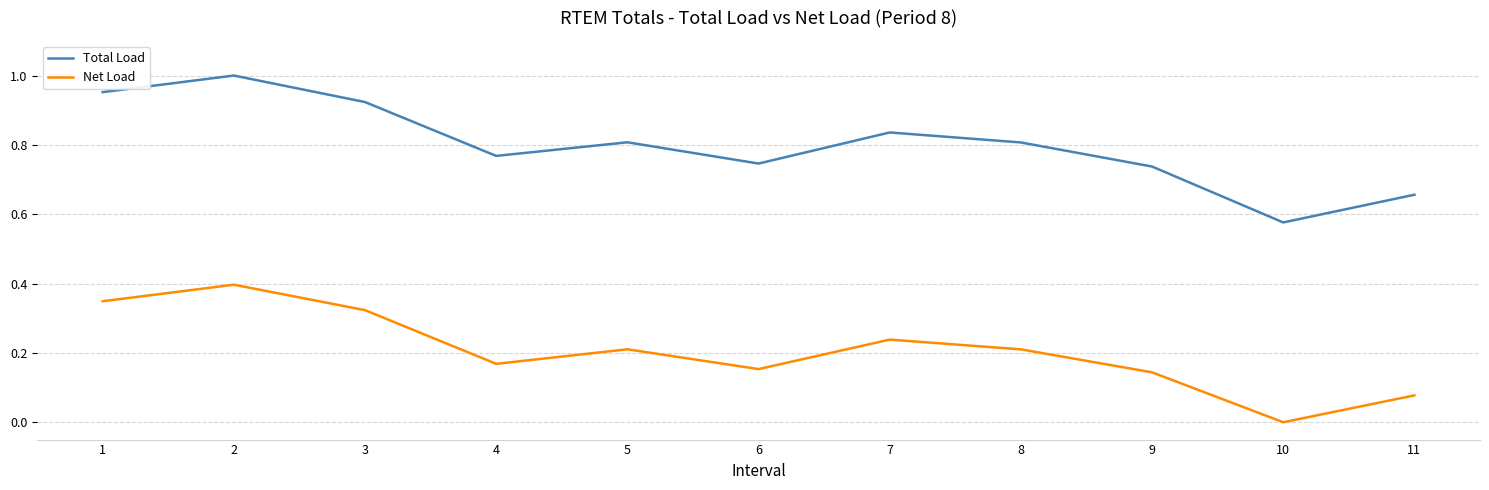

Which series has the widest spread of values?

Total Load